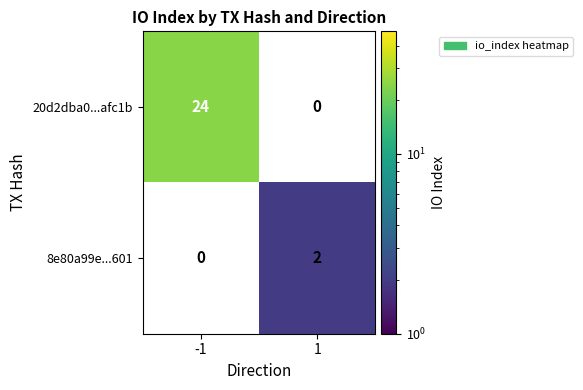

True or false: 20d2dba0...afc1b has a value of 24 at -1.

True